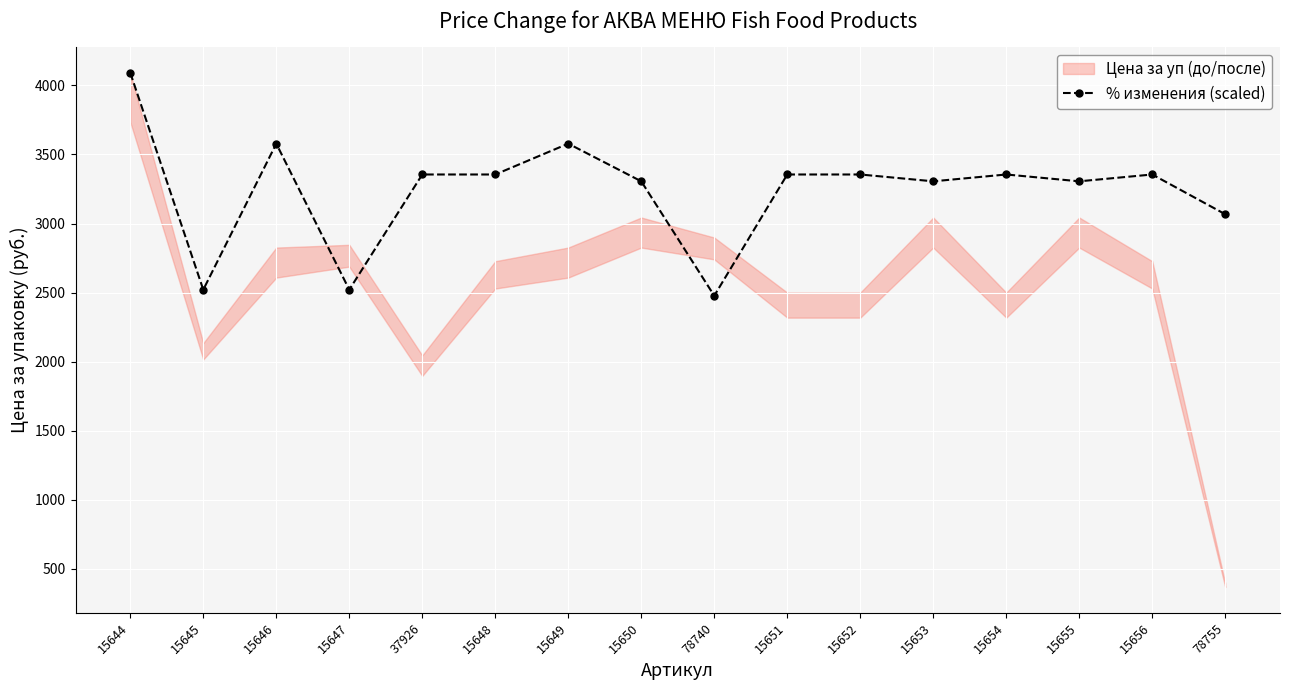

What is the label of the 5th point from the left?

37926